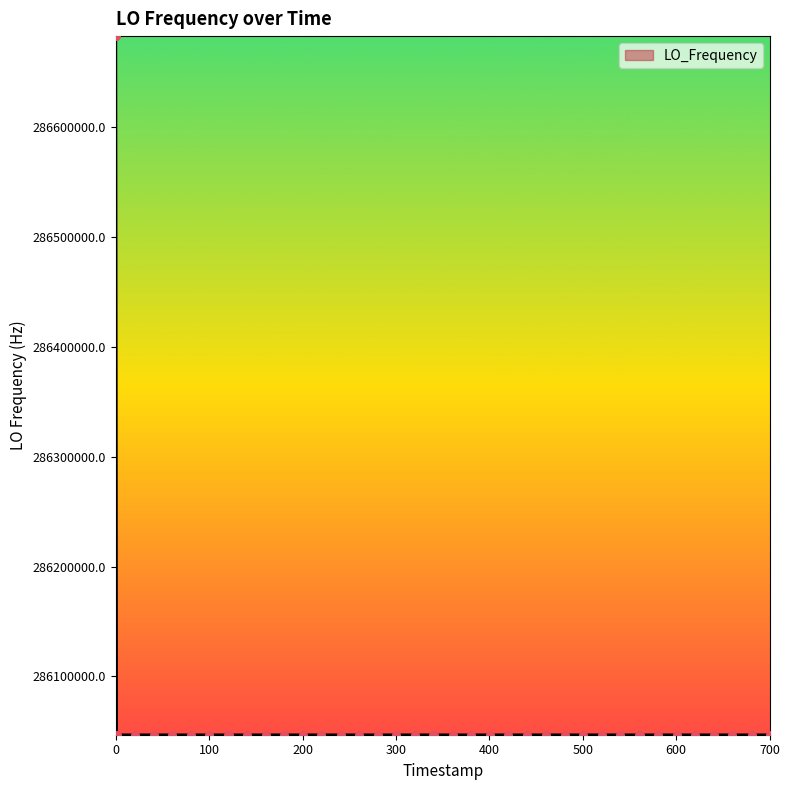

What is the minimum value shown in the chart?

286046996.5